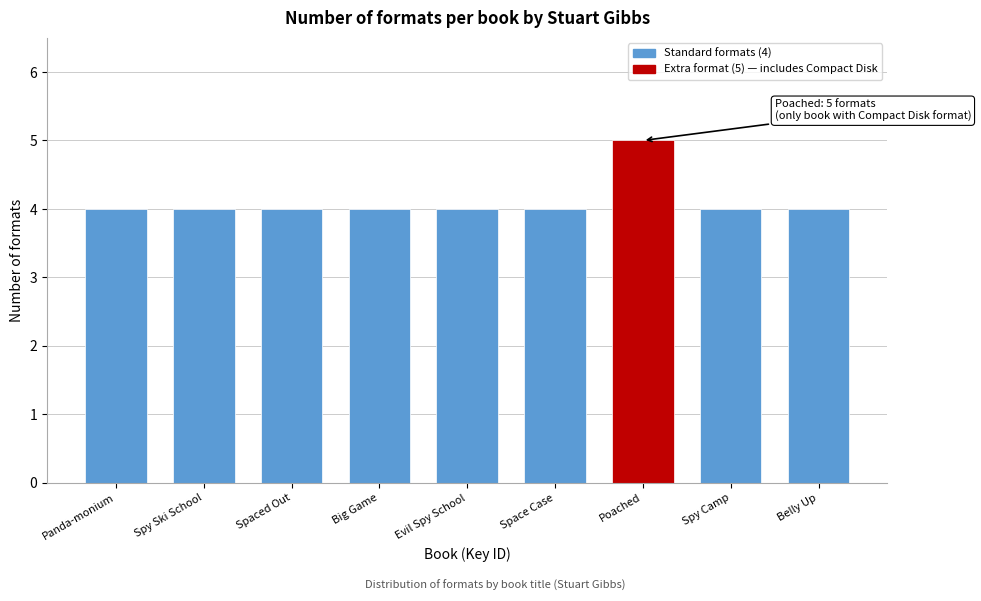

Reading right to left, transcribe all the data shown in this chart.

Belly Up=4	Spy Camp=4	Poached=5	Space Case=4	Evil Spy School=4	Big Game=4	Spaced Out=4	Spy Ski School=4	Panda-monium=4